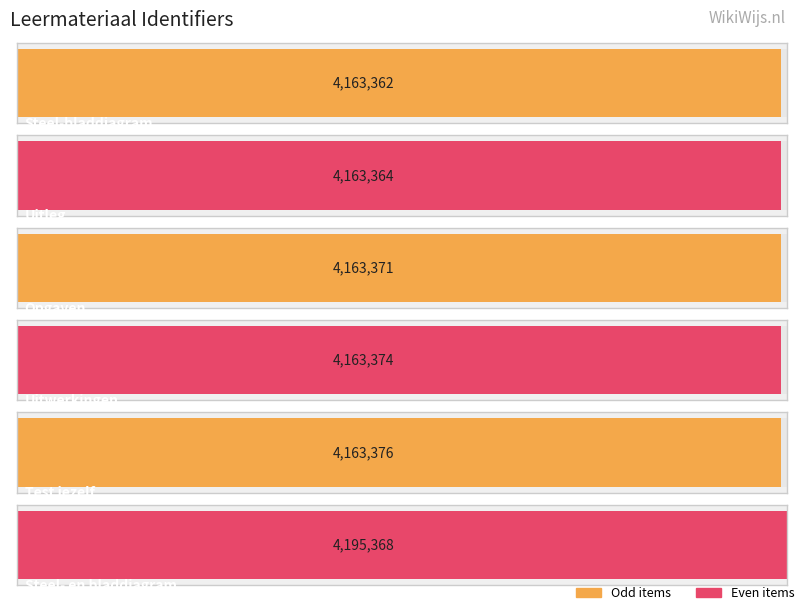

What is the average value?

4168702